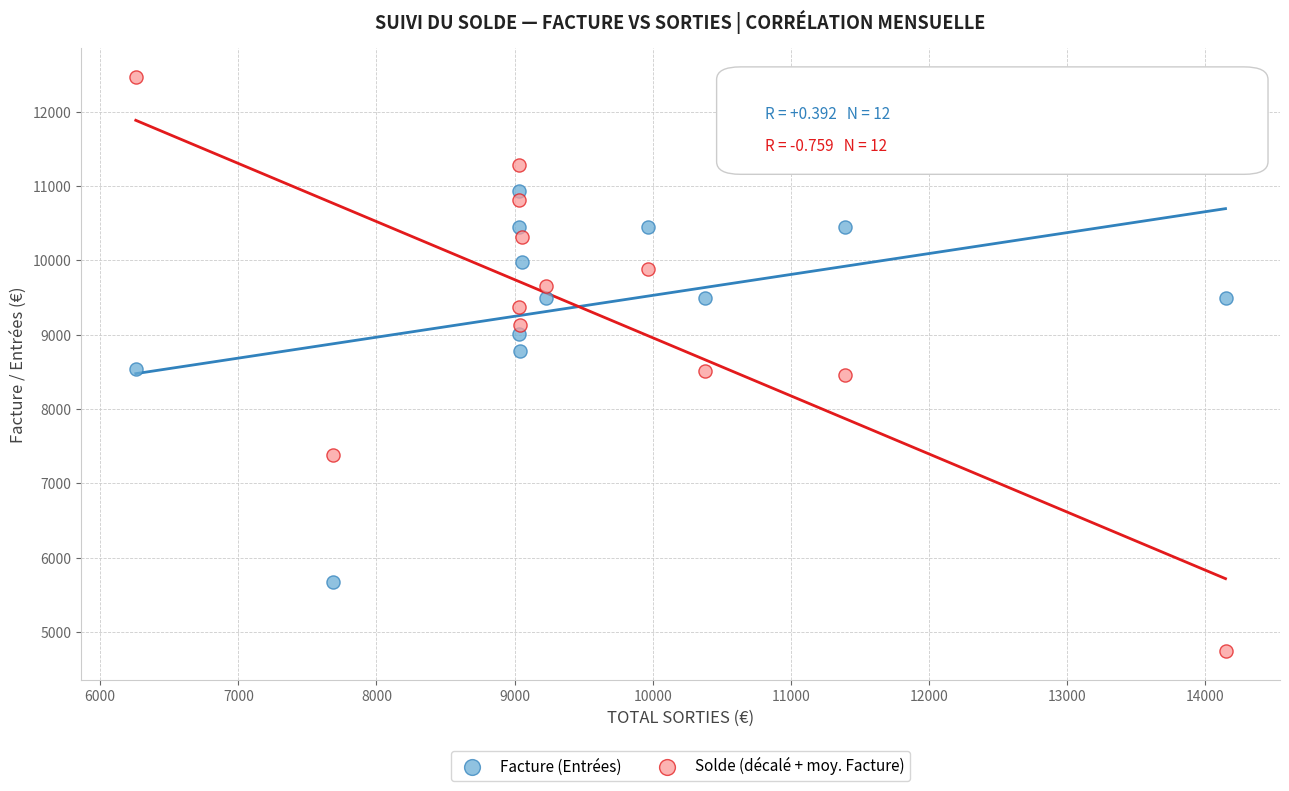

Which series contains the highest Y value?

Solde (décalé + moy. Facture)